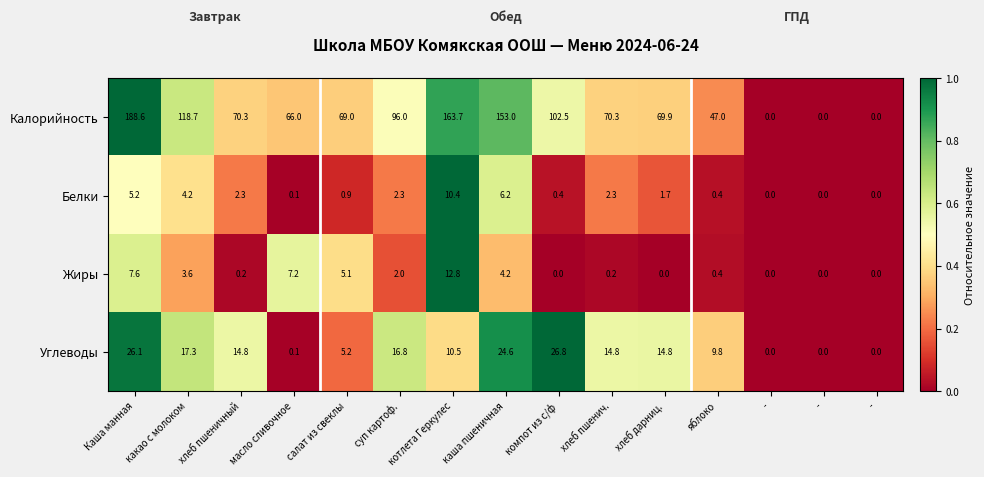

Rank the series at - from lowest to highest value.

Калорийность, Белки, Жиры, Углеводы